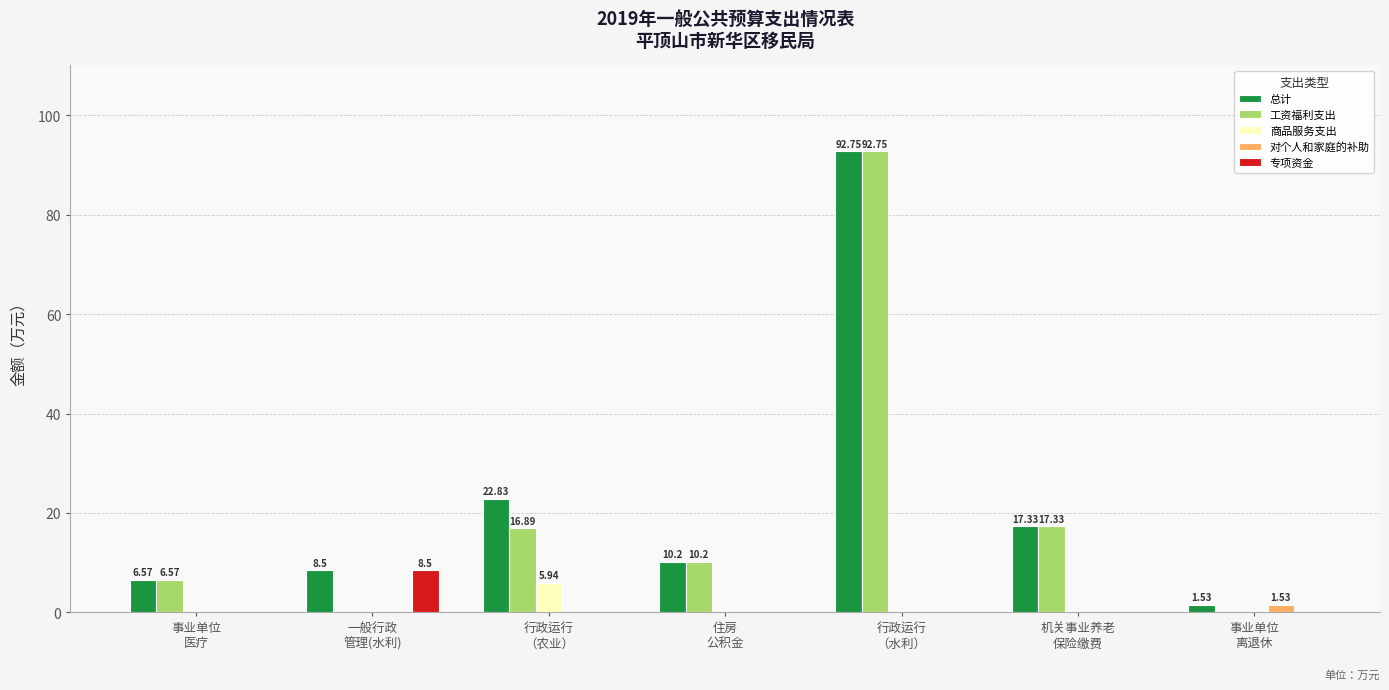

What is the spread (max minus min) of values at 一般行政
管理(水利)?

8.5